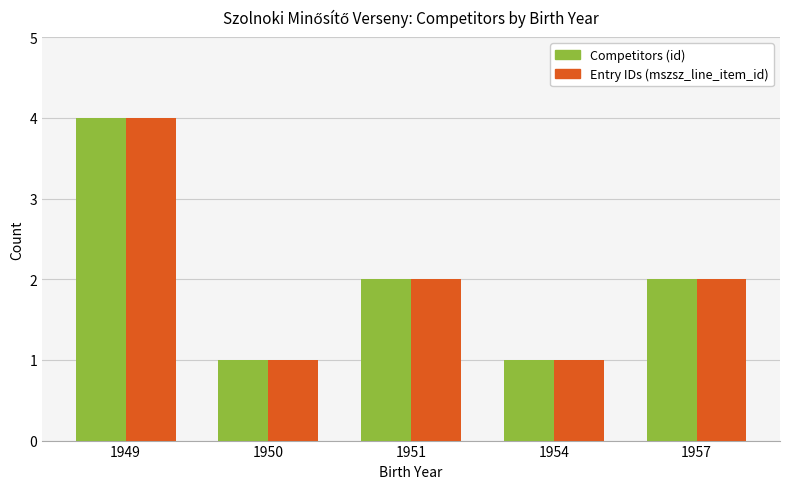

At which category is the sum across all series the highest?

1949